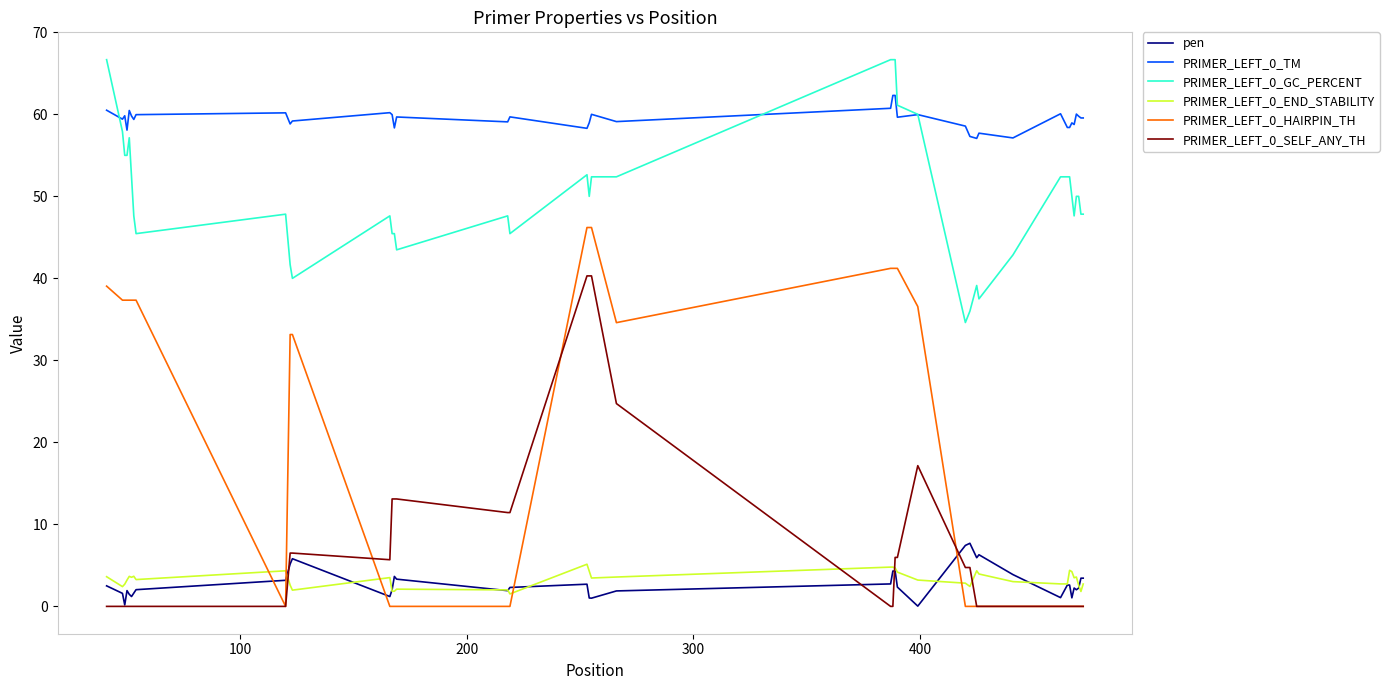

What is the maximum value shown in the chart?

66.7